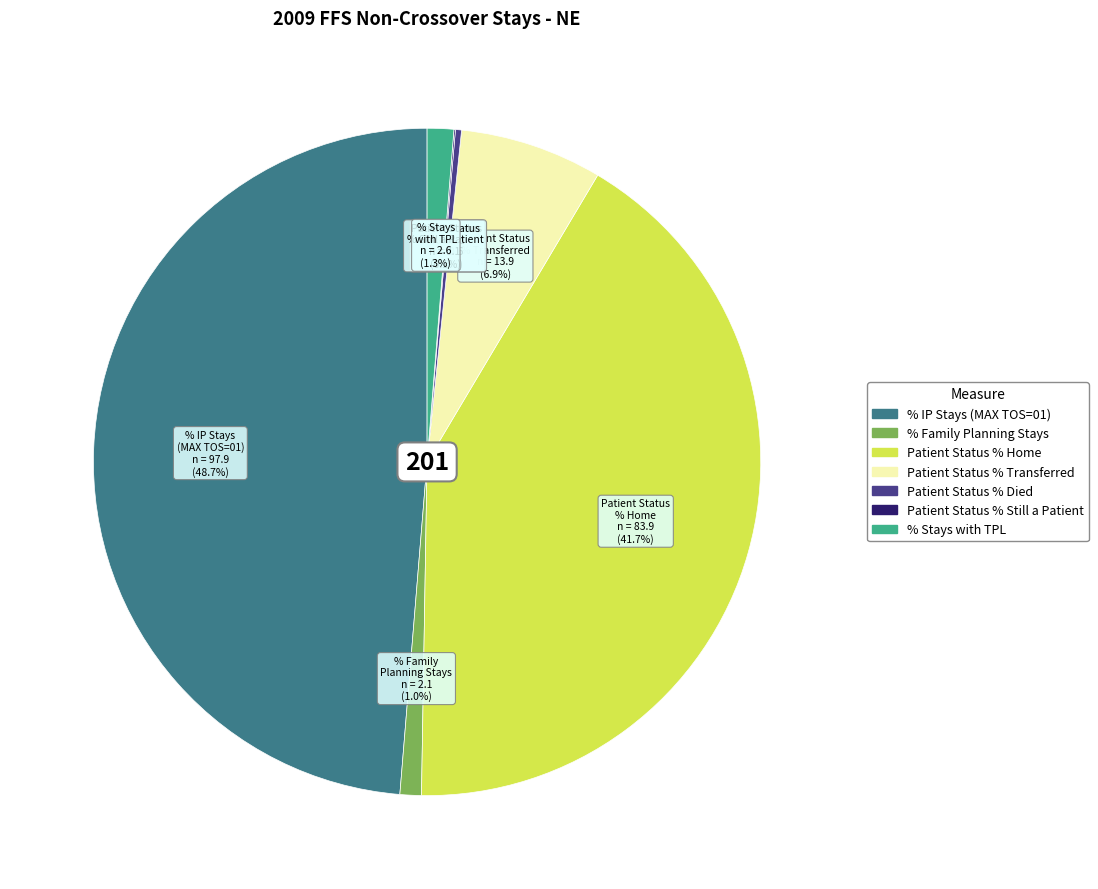

Is there a majority slice in this chart?

No